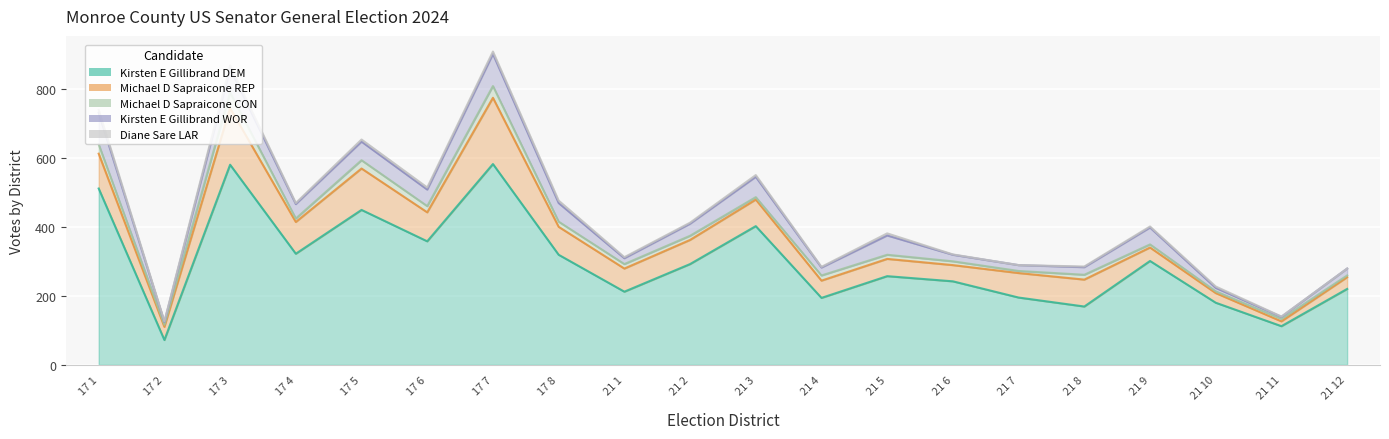

Read the Kirsten E Gillibrand DEM value at 17 5, to the nearest 100.

400